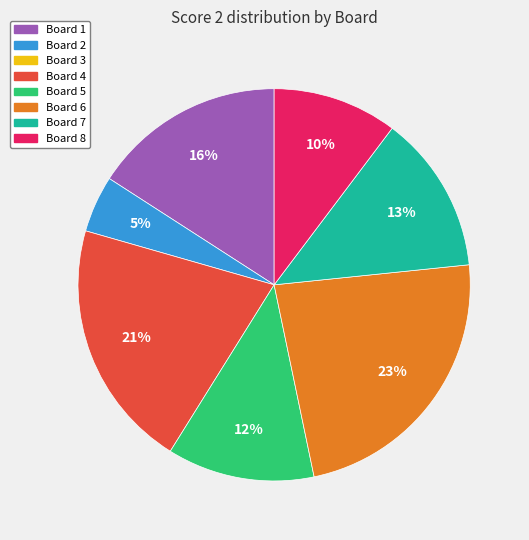

Does any single category account for the majority?

No